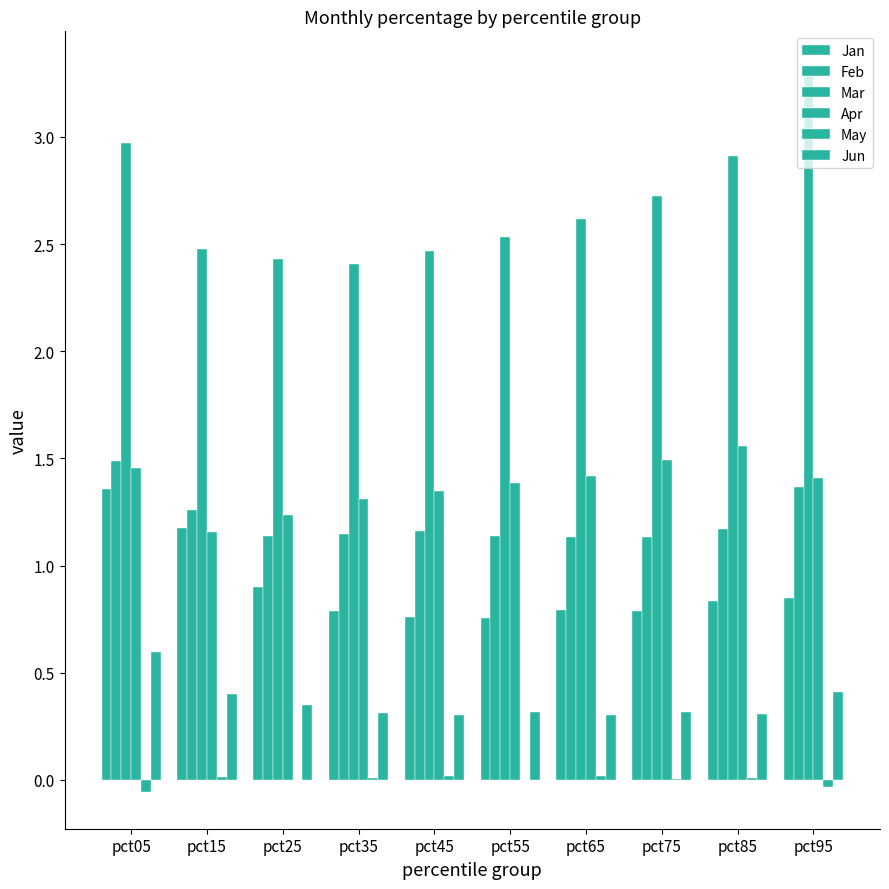

Between pct85 and pct75, which is larger?

pct85